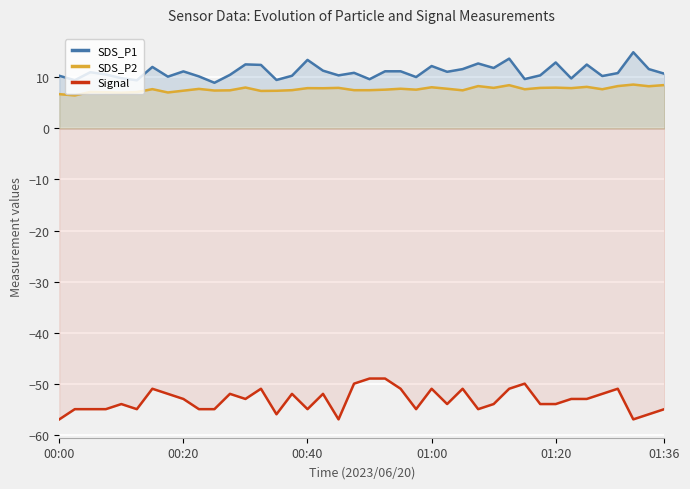

Which series has the largest total across all categories?

SDS_P1